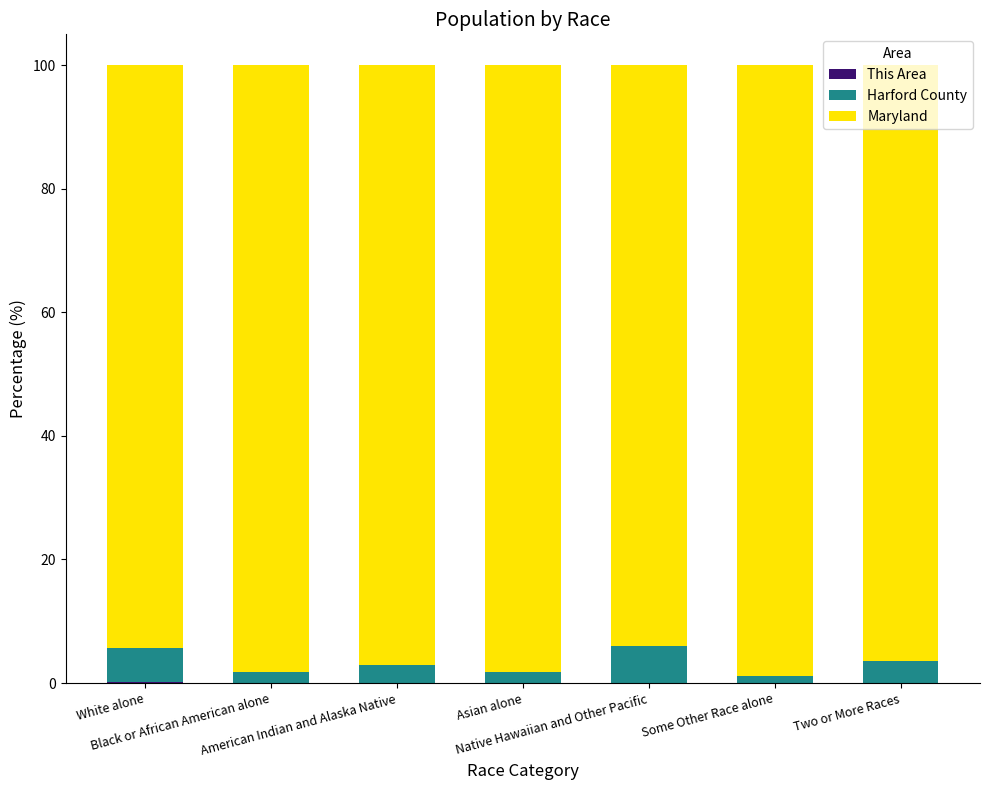

At which label is This Area closest to 0?

Some Other Race alone